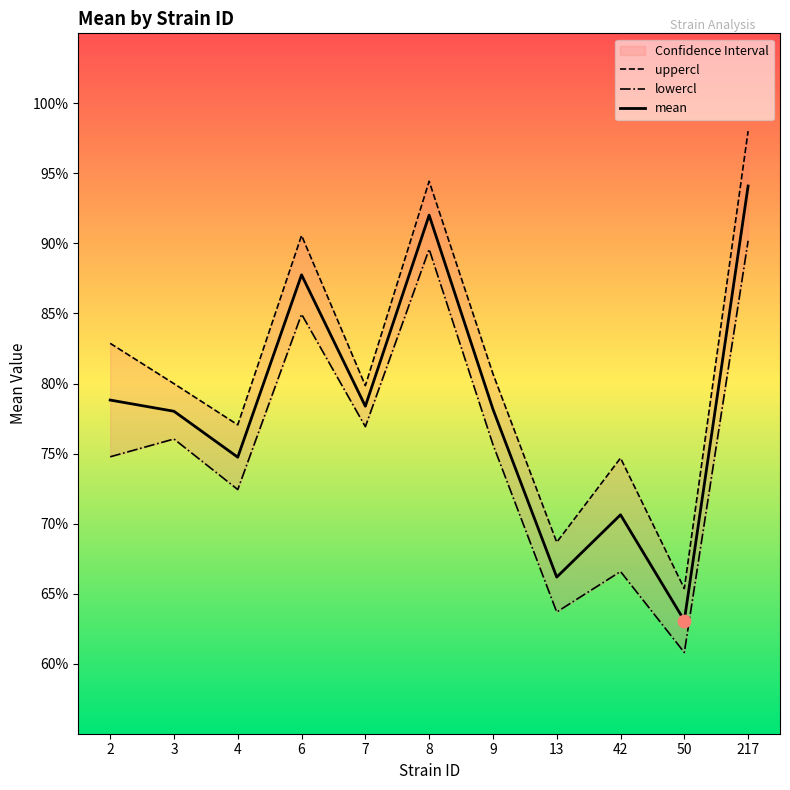

Which series has the largest total across all categories?

uppercl